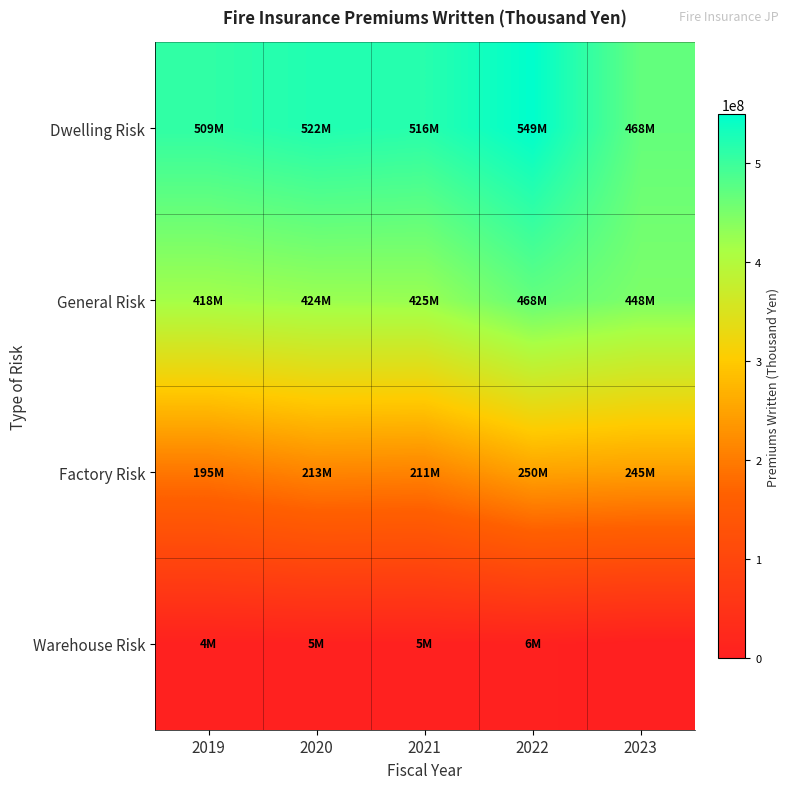

Reading left to right, what are all the values shown in this chart?

Dwelling Risk: 2019=509323874	2020=522196814	2021=516399530	2022=548809605	2023=468035592
General Risk: 2019=417531528	2020=424408474	2021=425472957	2022=468306749	2023=447735703
Factory Risk: 2019=194738948	2020=213322601	2021=210543537	2022=250073391	2023=245259171
Warehouse Risk: 2019=4348009	2020=5369427	2021=5404593	2022=5601422	2023=0